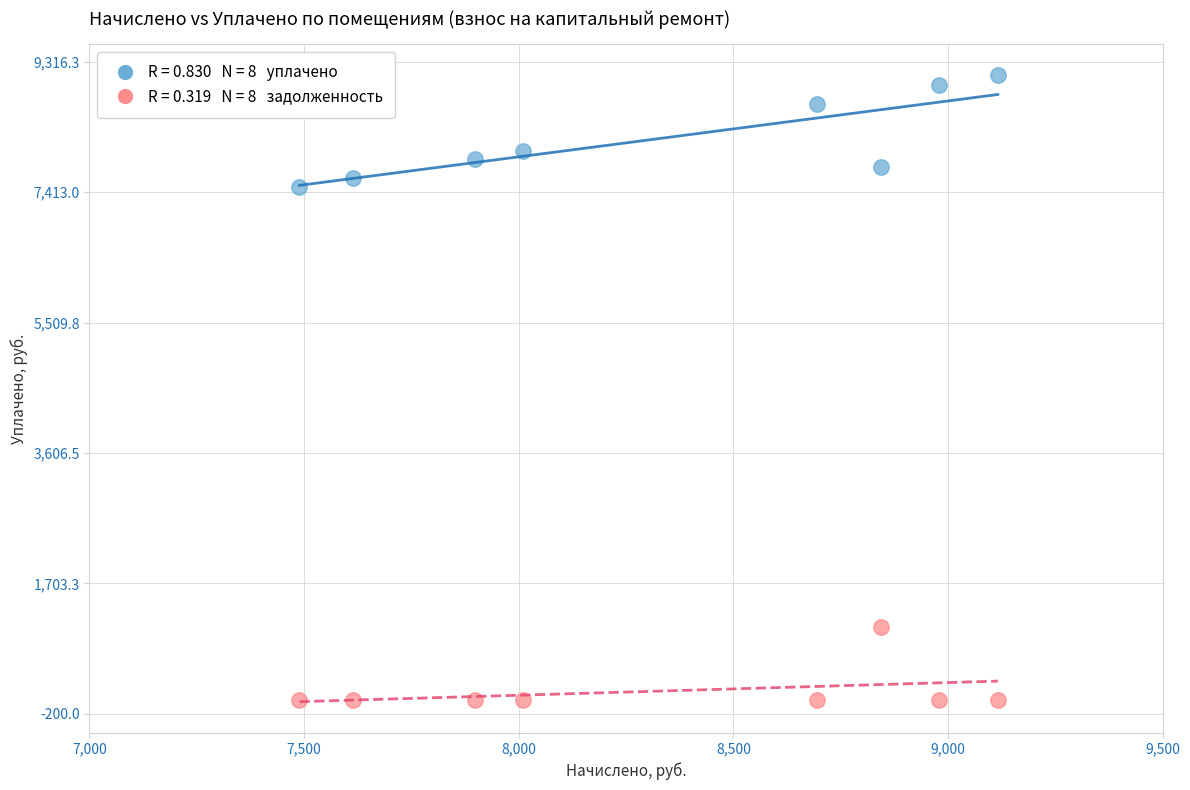

Across all series, what Y value is closest to 4558?

7489.3